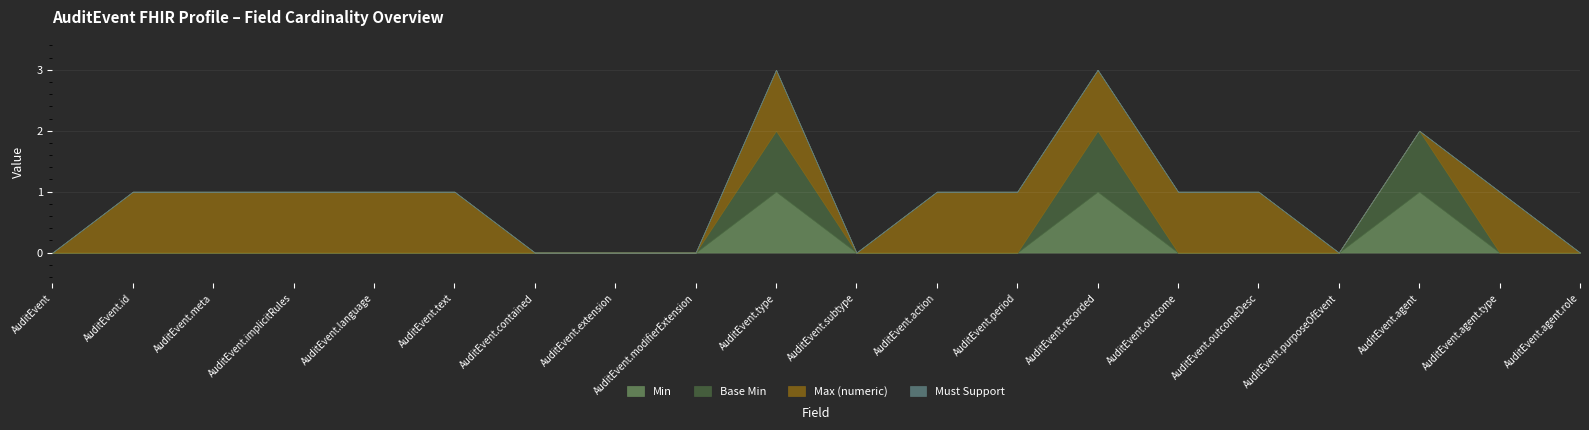

True or false: Min and Base Min cross at least once.

False